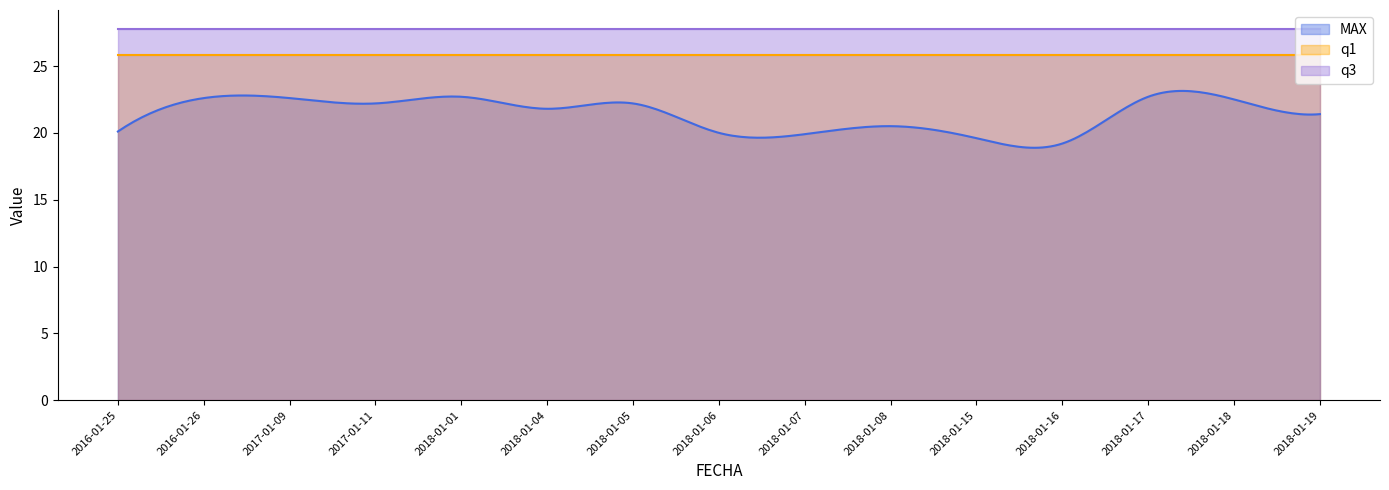

What is the value of the q3 point at the 7th from the left?

27.8